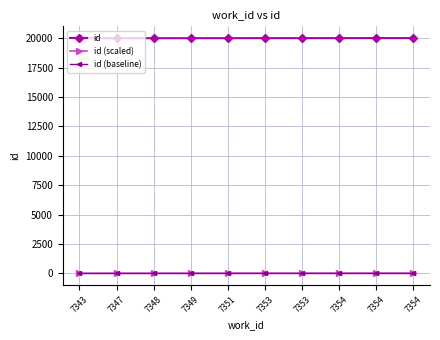

Rank the series at 7347 from lowest to highest value.

id (baseline), id (scaled), id